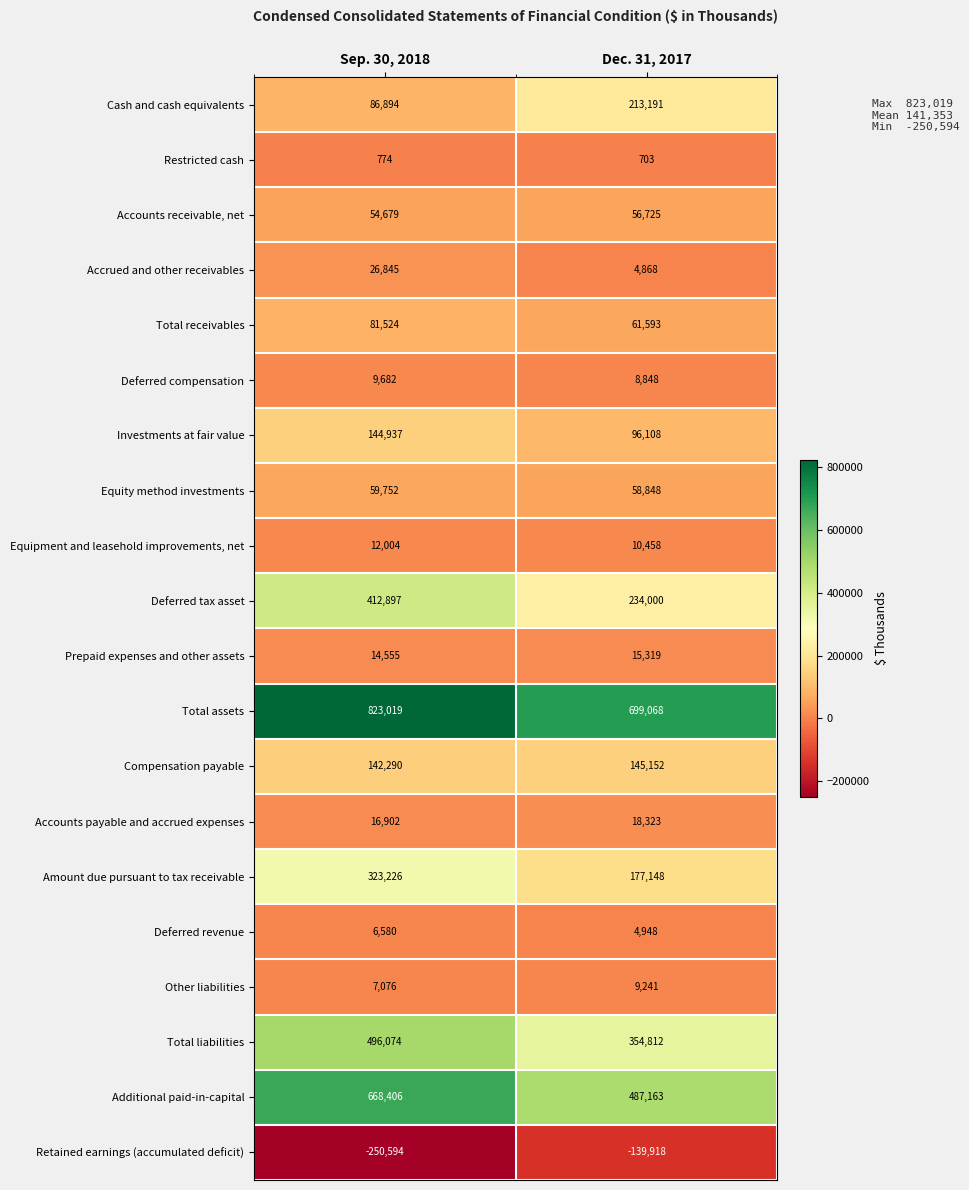

At how many categories does at least one series exceed 335643?

2